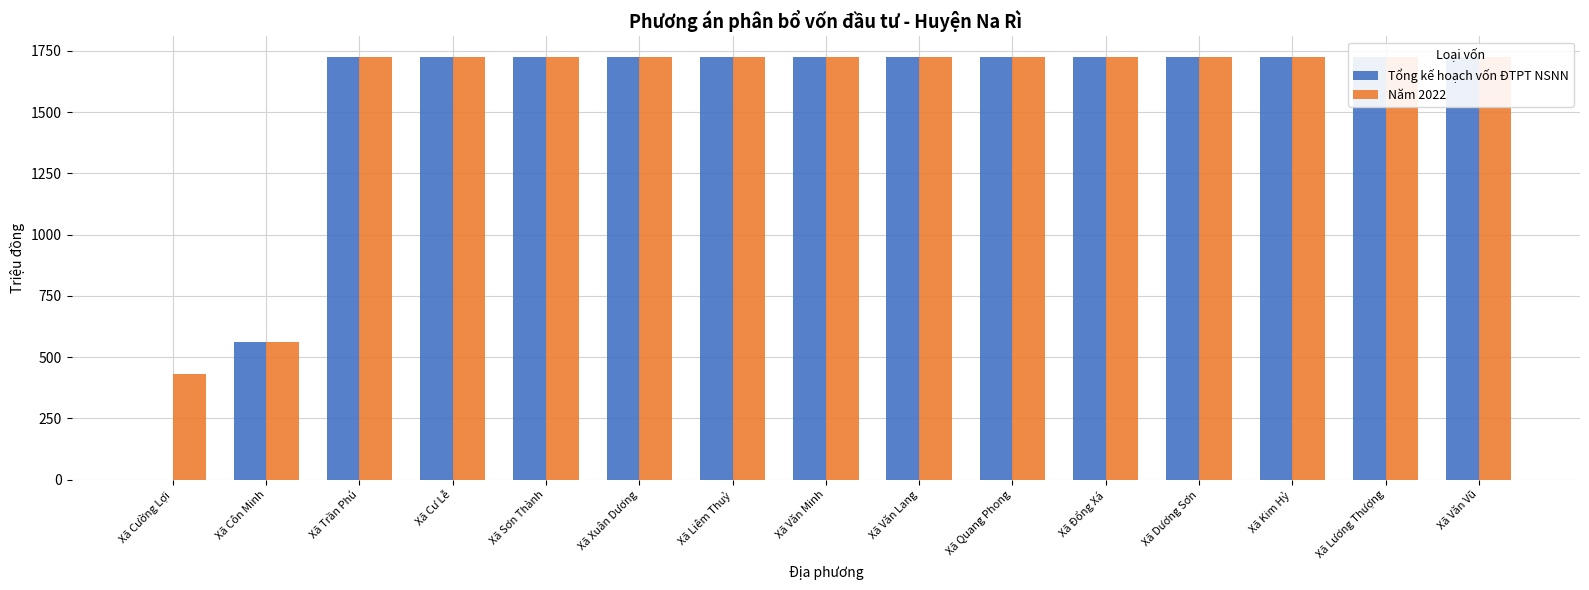

What is the sum of all Tổng kế hoạch vốn ĐTPT NSNN values?

22968.1